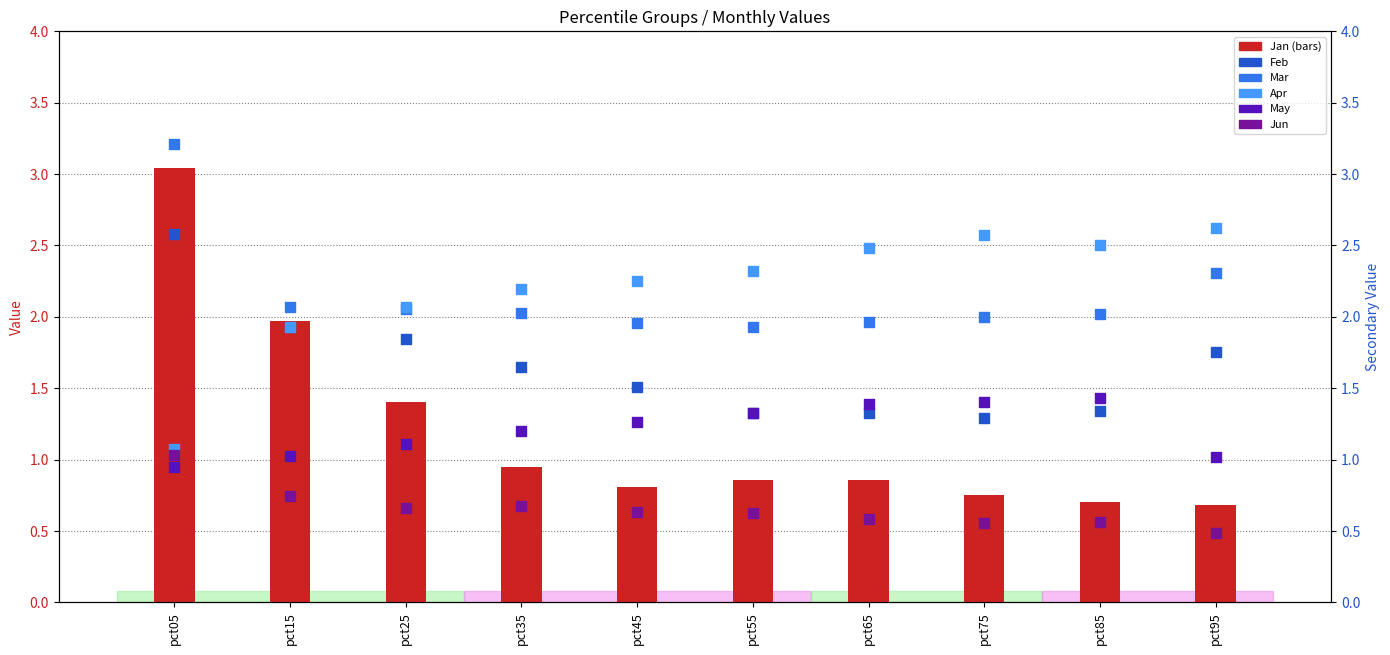

At how many categories does at least one series exceed 0?

10